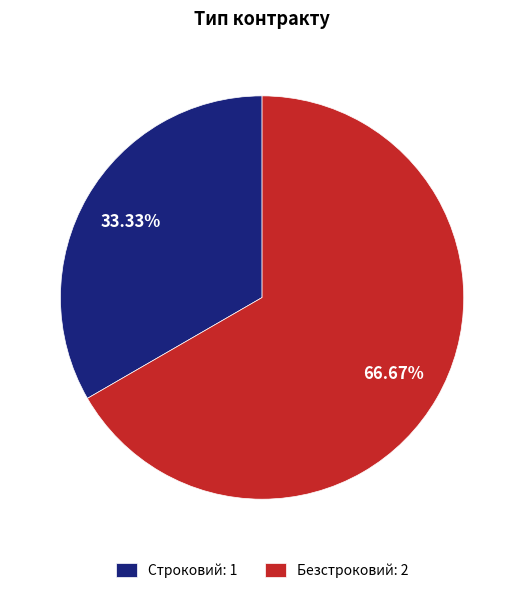

What percentage is the Безстроковий slice, to the nearest percent?

67%